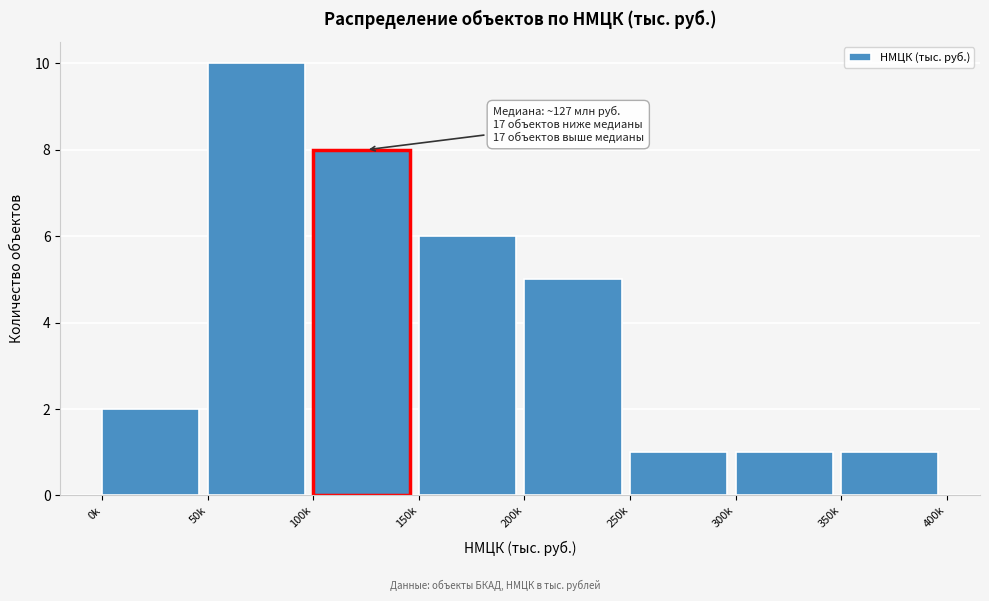

Reading right to left, list all the values displayed in this chart.

1	1	1	5	6	8	10	2